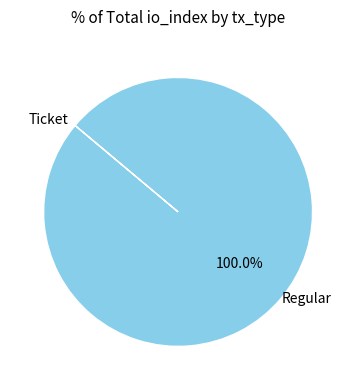

Which category has the biggest portion of the pie?

Regular